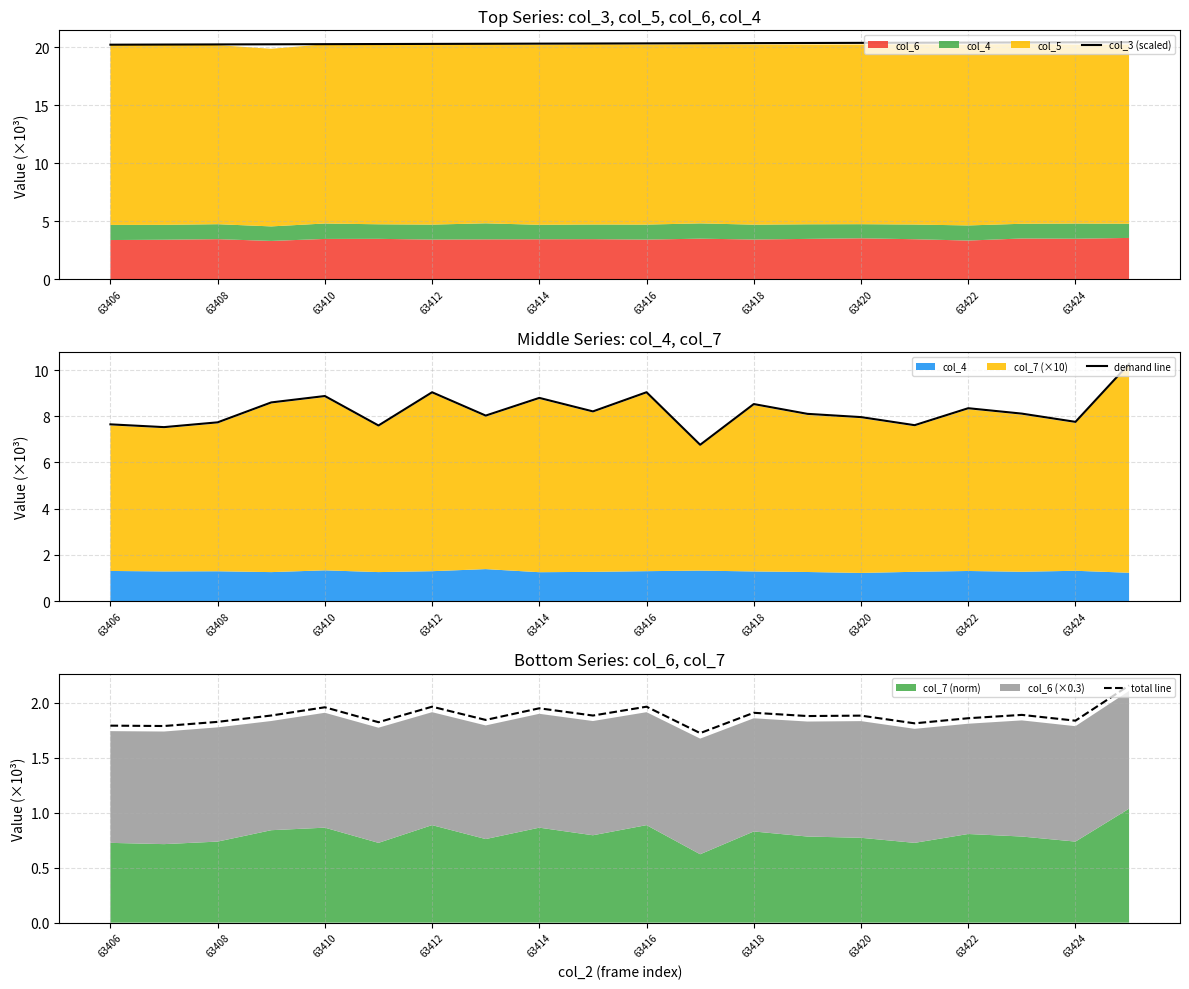

What is the highest value of the col_3 (scaled) series?

20.4